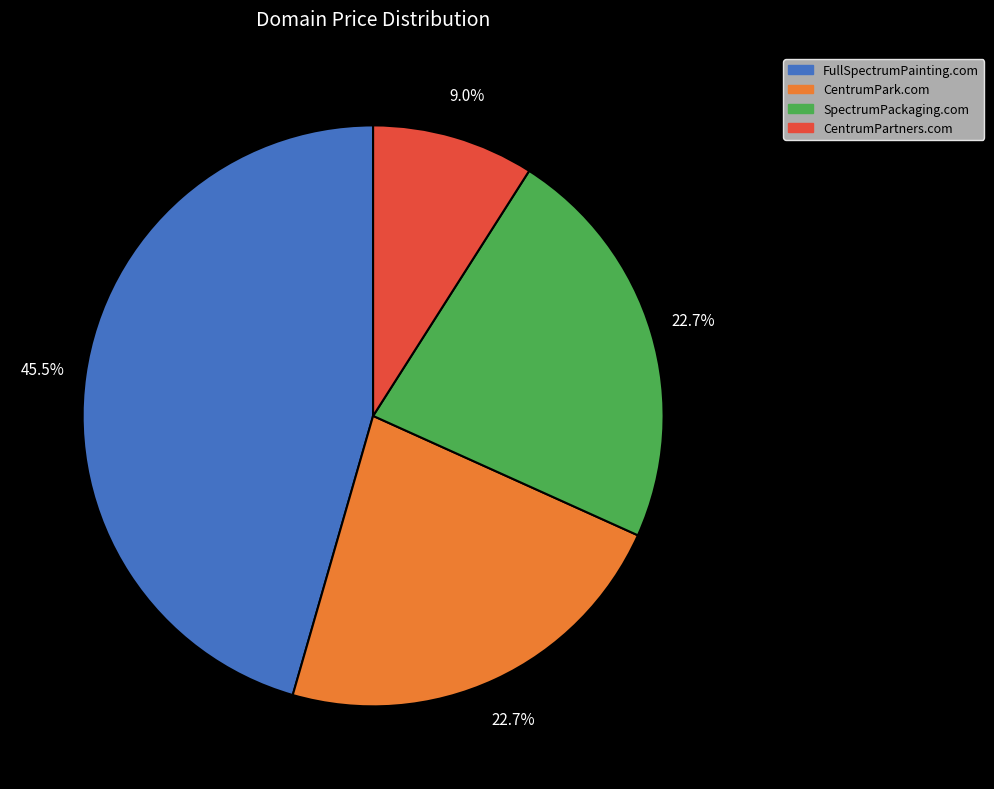

What is the smallest slice in the pie chart?

CentrumPartners.com